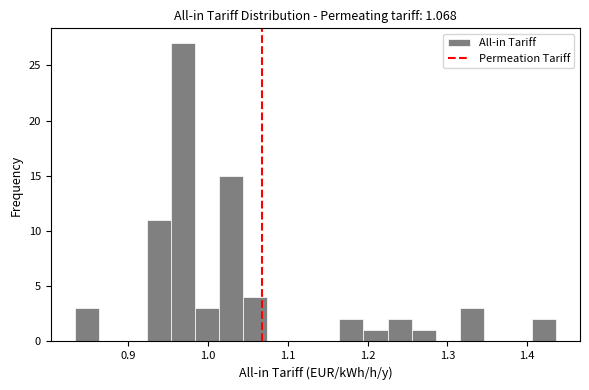

Around what value on the x-axis is the tallest bar? Give the approximate position of its centre, as read against the axis.

0.97